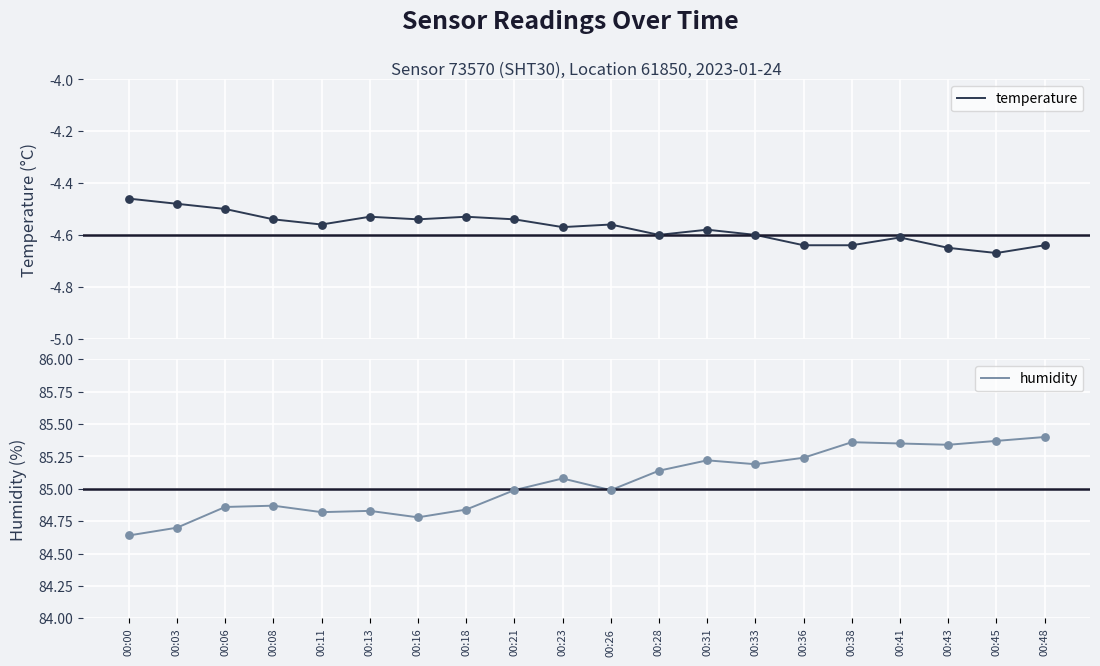

Which series contains the highest Y value?

humidity